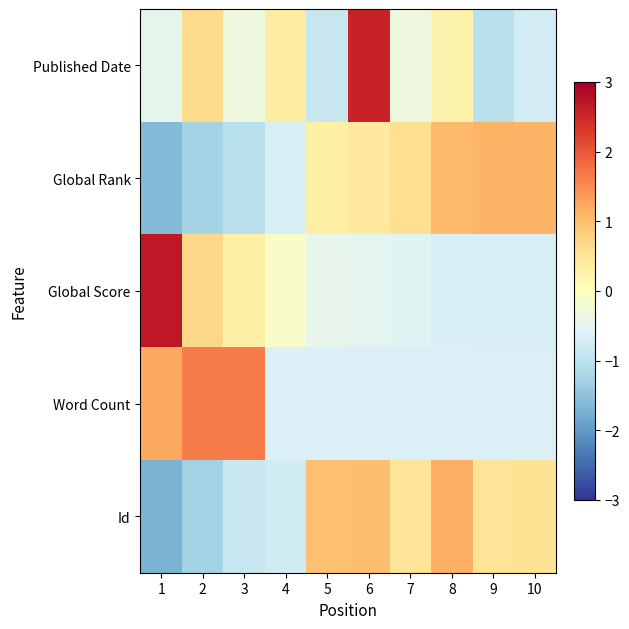

The Global Score series shows 0.2 at 2. True or false?

False